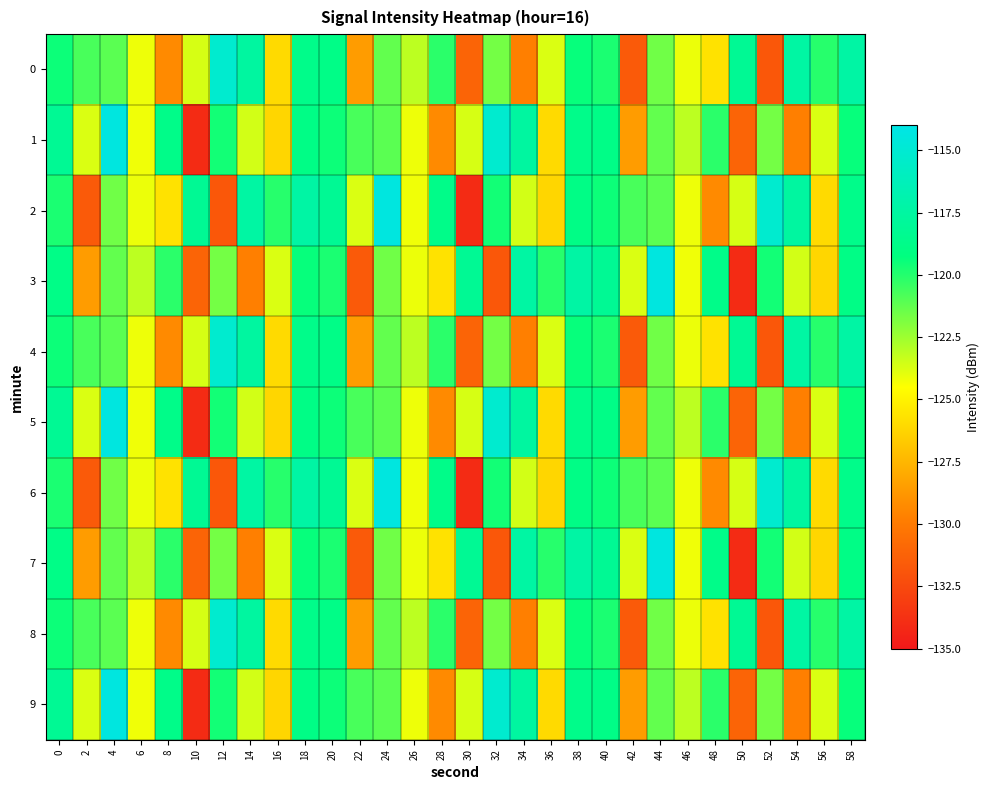

Reading left to right, list all the values displayed in this chart.

0: 0=-119.5	2=-120.8	4=-121.1	6=-124.2	8=-129.3	10=-123.7	12=-115.1	14=-117.6	16=-126.0	18=-118.7	20=-118.8	22=-128.5	24=-121.3	26=-123.1	28=-120.1	30=-131.1	32=-121.6	34=-129.7	36=-123.8	38=-119.4	40=-119.8	42=-131.6	44=-121.6	46=-124.1	48=-125.7	50=-118.2	52=-131.8	54=-117.4	56=-120.0	58=-117.4
1: 0=-118.2	2=-123.8	4=-114.3	6=-124.2	8=-118.7	10=-134.1	12=-119.7	14=-123.6	16=-126.1	18=-118.9	20=-119.5	22=-120.8	24=-121.1	26=-124.2	28=-129.3	30=-123.7	32=-115.1	34=-117.6	36=-126.0	38=-118.7	40=-118.8	42=-128.5	44=-121.3	46=-123.1	48=-120.1	50=-131.1	52=-121.6	54=-129.7	56=-123.8	58=-119.4
2: 0=-119.8	2=-131.6	4=-121.6	6=-124.1	8=-125.7	10=-118.2	12=-131.8	14=-117.4	16=-120.0	18=-117.4	20=-118.2	22=-123.8	24=-114.3	26=-124.2	28=-118.7	30=-134.1	32=-119.7	34=-123.6	36=-126.1	38=-118.9	40=-119.5	42=-120.8	44=-121.1	46=-124.2	48=-129.3	50=-123.7	52=-115.1	54=-117.6	56=-126.0	58=-118.7
3: 0=-118.8	2=-128.5	4=-121.3	6=-123.1	8=-120.1	10=-131.1	12=-121.6	14=-129.7	16=-123.8	18=-119.4	20=-119.8	22=-131.6	24=-121.6	26=-124.1	28=-125.7	30=-118.2	32=-131.8	34=-117.4	36=-120.0	38=-117.4	40=-118.2	42=-123.8	44=-114.3	46=-124.2	48=-118.7	50=-134.1	52=-119.7	54=-123.6	56=-126.1	58=-118.9
4: 0=-119.5	2=-120.8	4=-121.1	6=-124.2	8=-129.3	10=-123.7	12=-115.1	14=-117.6	16=-126.0	18=-118.7	20=-118.8	22=-128.5	24=-121.3	26=-123.1	28=-120.1	30=-131.1	32=-121.6	34=-129.7	36=-123.8	38=-119.4	40=-119.8	42=-131.6	44=-121.6	46=-124.1	48=-125.7	50=-118.2	52=-131.8	54=-117.4	56=-120.0	58=-117.4
5: 0=-118.2	2=-123.8	4=-114.3	6=-124.2	8=-118.7	10=-134.1	12=-119.7	14=-123.6	16=-126.1	18=-118.9	20=-119.5	22=-120.8	24=-121.1	26=-124.2	28=-129.3	30=-123.7	32=-115.1	34=-117.6	36=-126.0	38=-118.7	40=-118.8	42=-128.5	44=-121.3	46=-123.1	48=-120.1	50=-131.1	52=-121.6	54=-129.7	56=-123.8	58=-119.4
6: 0=-119.8	2=-131.6	4=-121.6	6=-124.1	8=-125.7	10=-118.2	12=-131.8	14=-117.4	16=-120.0	18=-117.4	20=-118.2	22=-123.8	24=-114.3	26=-124.2	28=-118.7	30=-134.1	32=-119.7	34=-123.6	36=-126.1	38=-118.9	40=-119.5	42=-120.8	44=-121.1	46=-124.2	48=-129.3	50=-123.7	52=-115.1	54=-117.6	56=-126.0	58=-118.7
7: 0=-118.8	2=-128.5	4=-121.3	6=-123.1	8=-120.1	10=-131.1	12=-121.6	14=-129.7	16=-123.8	18=-119.4	20=-119.8	22=-131.6	24=-121.6	26=-124.1	28=-125.7	30=-118.2	32=-131.8	34=-117.4	36=-120.0	38=-117.4	40=-118.2	42=-123.8	44=-114.3	46=-124.2	48=-118.7	50=-134.1	52=-119.7	54=-123.6	56=-126.1	58=-118.9
8: 0=-119.5	2=-120.8	4=-121.1	6=-124.2	8=-129.3	10=-123.7	12=-115.1	14=-117.6	16=-126.0	18=-118.7	20=-118.8	22=-128.5	24=-121.3	26=-123.1	28=-120.1	30=-131.1	32=-121.6	34=-129.7	36=-123.8	38=-119.4	40=-119.8	42=-131.6	44=-121.6	46=-124.1	48=-125.7	50=-118.2	52=-131.8	54=-117.4	56=-120.0	58=-117.4
9: 0=-118.2	2=-123.8	4=-114.3	6=-124.2	8=-118.7	10=-134.1	12=-119.7	14=-123.6	16=-126.1	18=-118.9	20=-119.5	22=-120.8	24=-121.1	26=-124.2	28=-129.3	30=-123.7	32=-115.1	34=-117.6	36=-126.0	38=-118.7	40=-118.8	42=-128.5	44=-121.3	46=-123.1	48=-120.1	50=-131.1	52=-121.6	54=-129.7	56=-123.8	58=-119.4